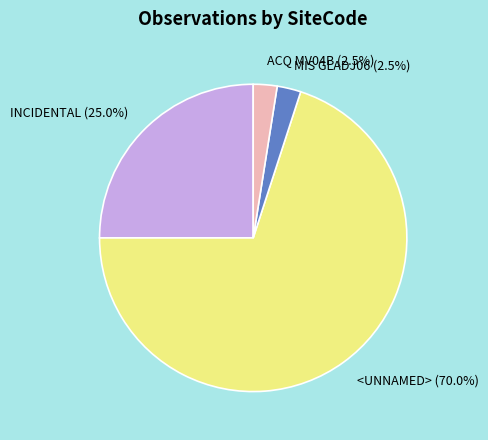

To the nearest percent, what portion does <UNNAMED> represent?

70%